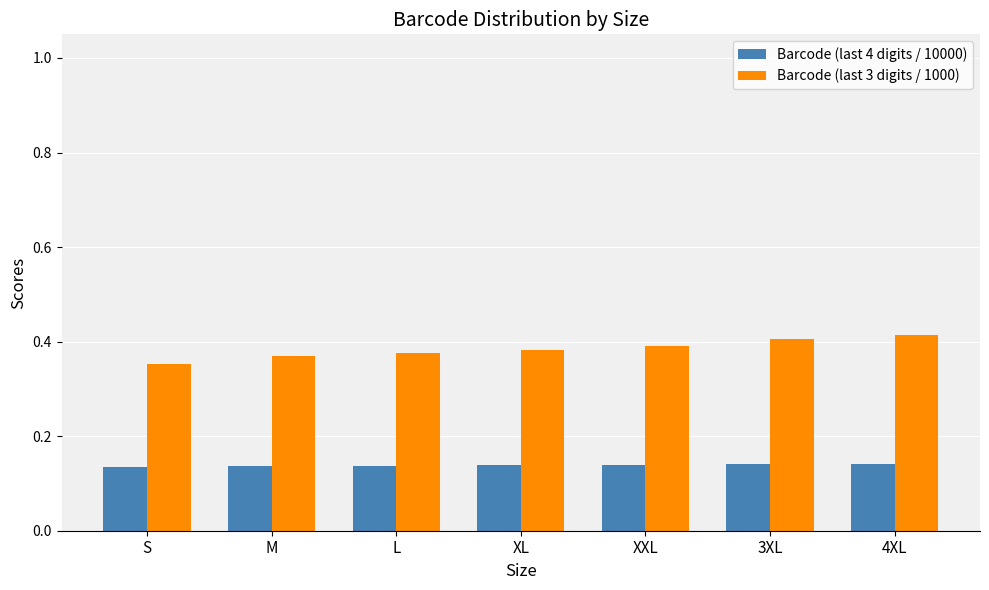

List the series in order of their peak value, highest first.

Barcode (last 3 digits / 1000), Barcode (last 4 digits / 10000)